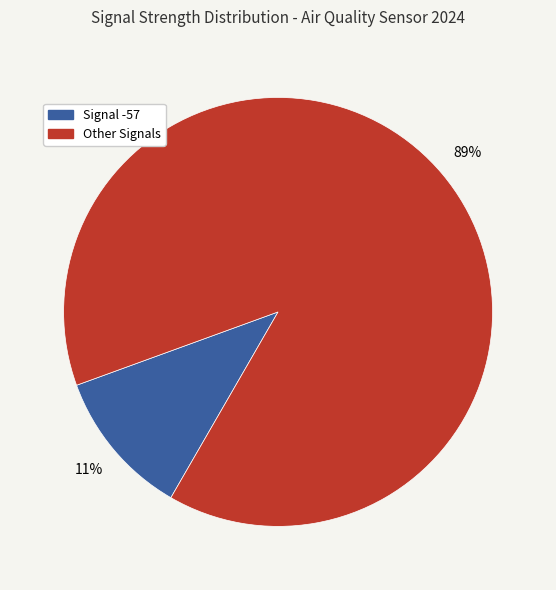

To the nearest percent, what is the difference between the largest and smallest slice percentages?

78%